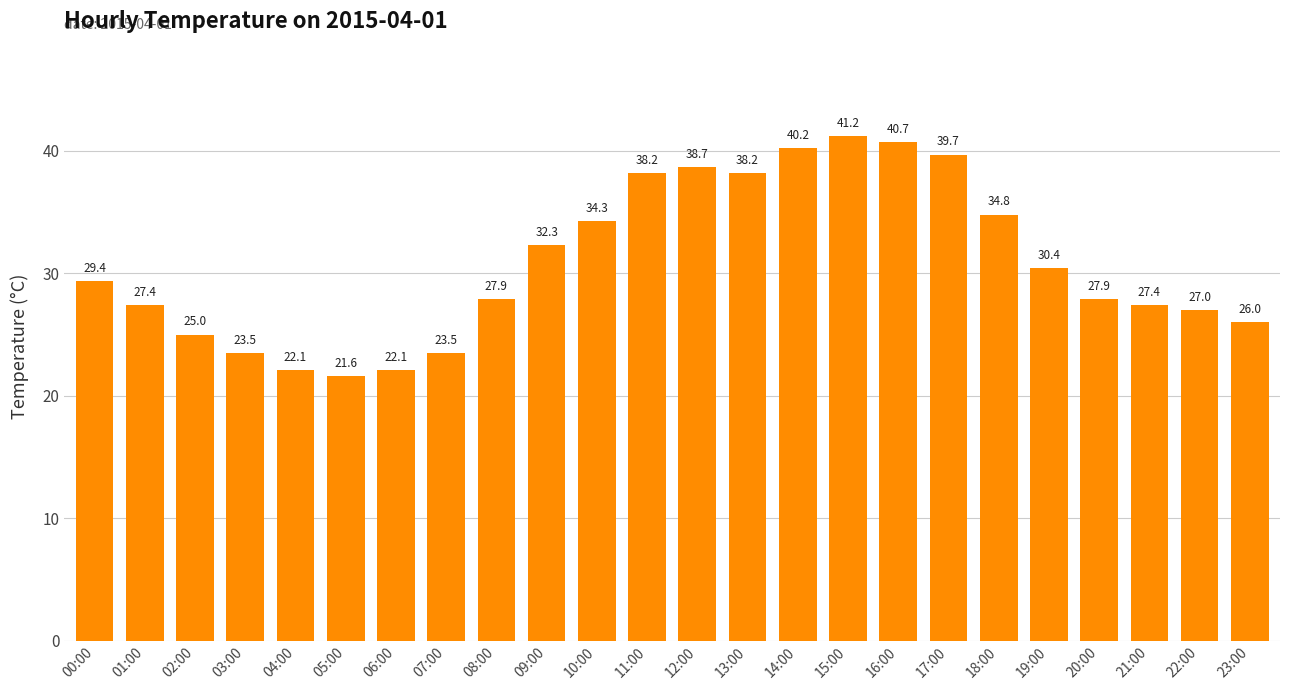

What is the label of the 8th bar from the left?

07:00